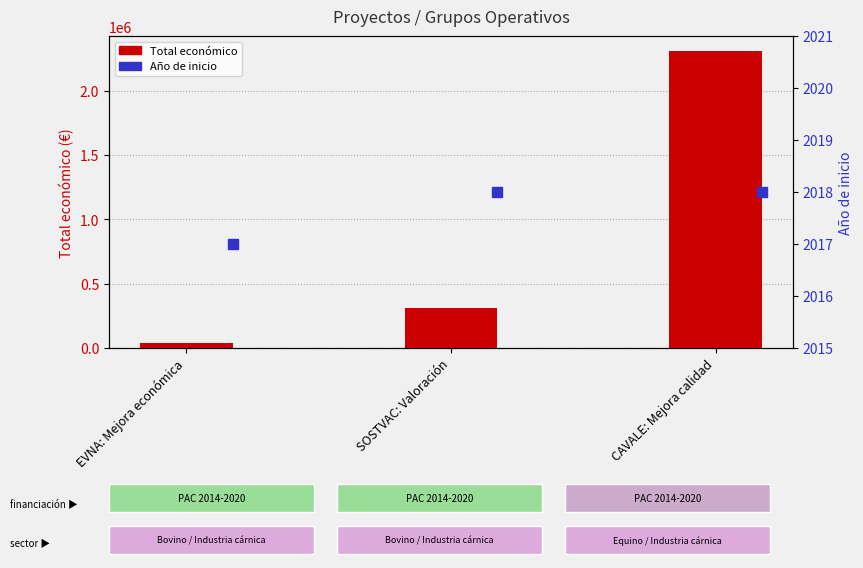

Which series reaches the minimum Y coordinate?

Año de inicio